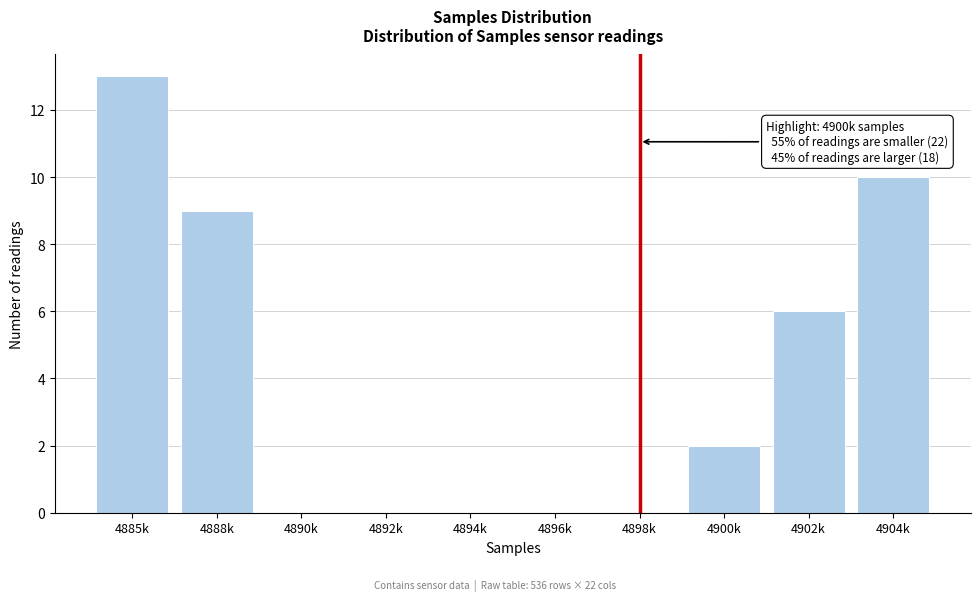

Reading left to right, transcribe all the data shown in this chart.

4885k=13	4888k=9	4890k=0	4892k=0	4894k=0	4896k=0	4898k=0	4900k=2	4902k=6	4904k=10